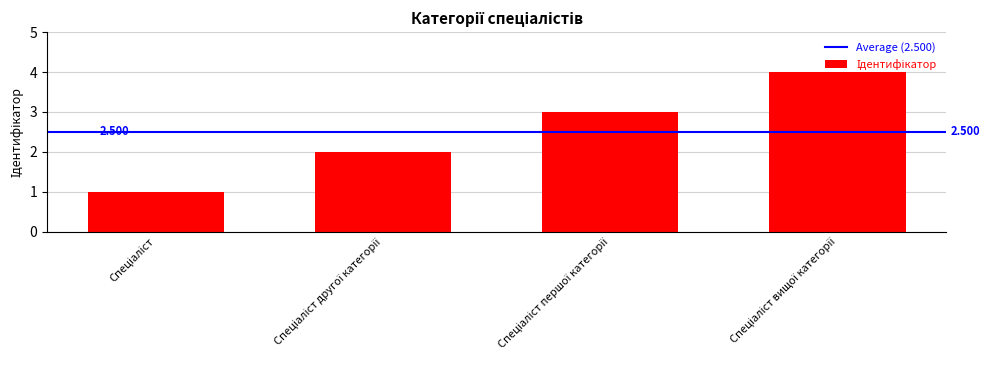

Does the chart contain any negative values?

No